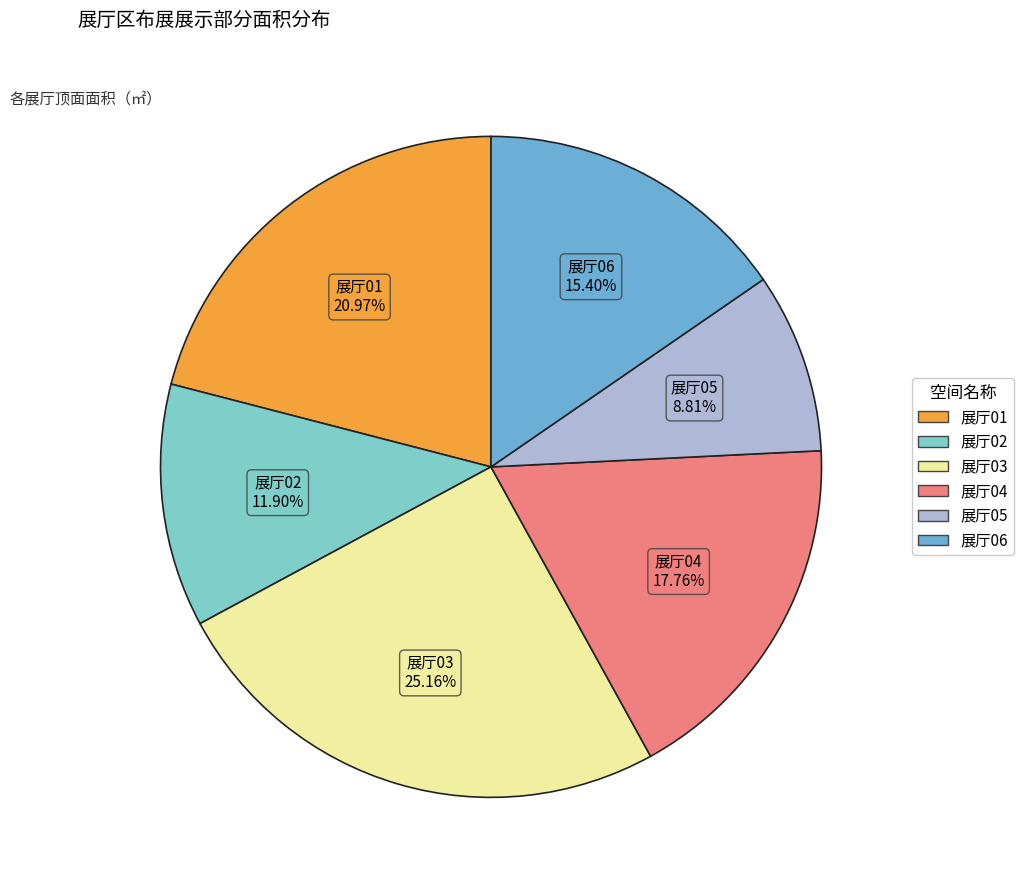

To the nearest percent, what is the difference between the 展厅02 and 展厅05 slice percentages?

3%